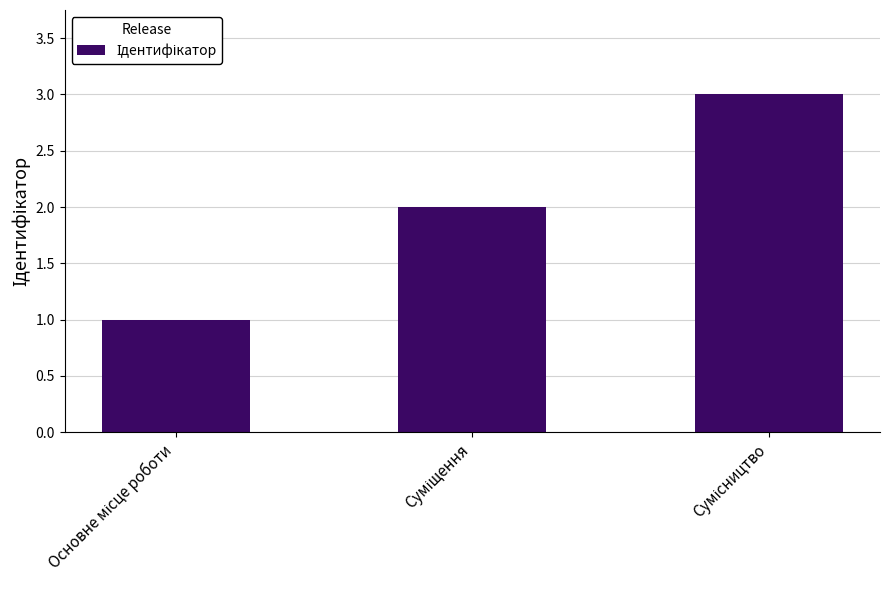

What is the minimum value shown in the chart?

1